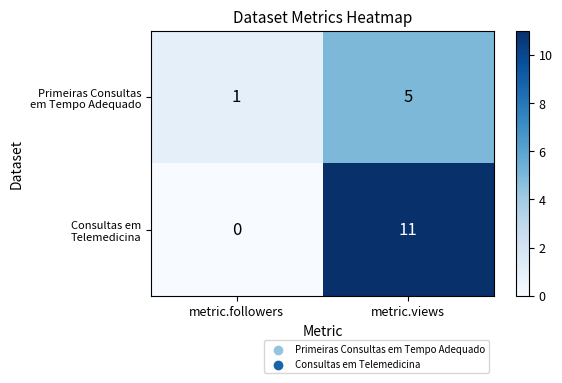

At which category is the sum across all series the highest?

metric.views